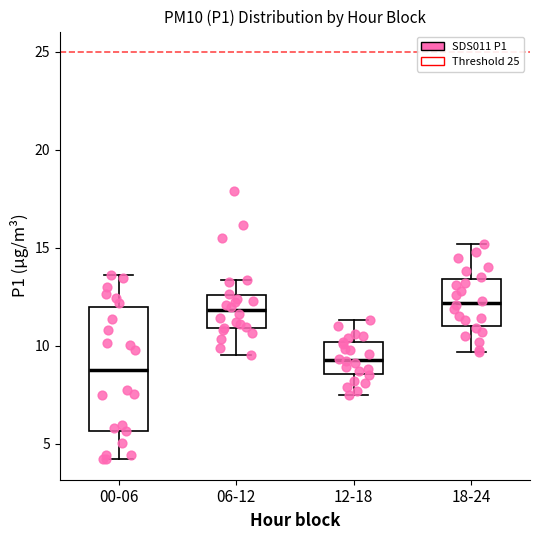

Which box has the lowest median line?

00-06